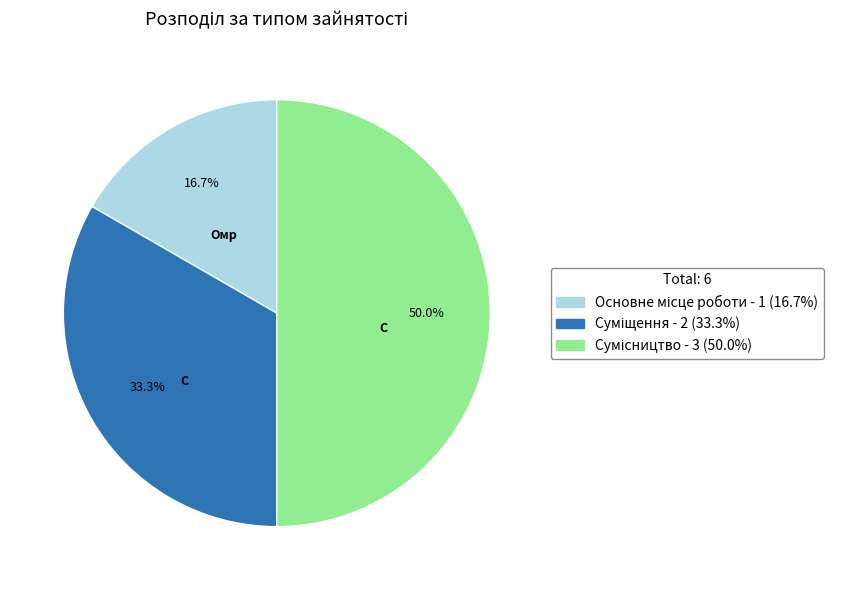

What percentage is the Основне місце роботи slice, to the nearest percent?

17%